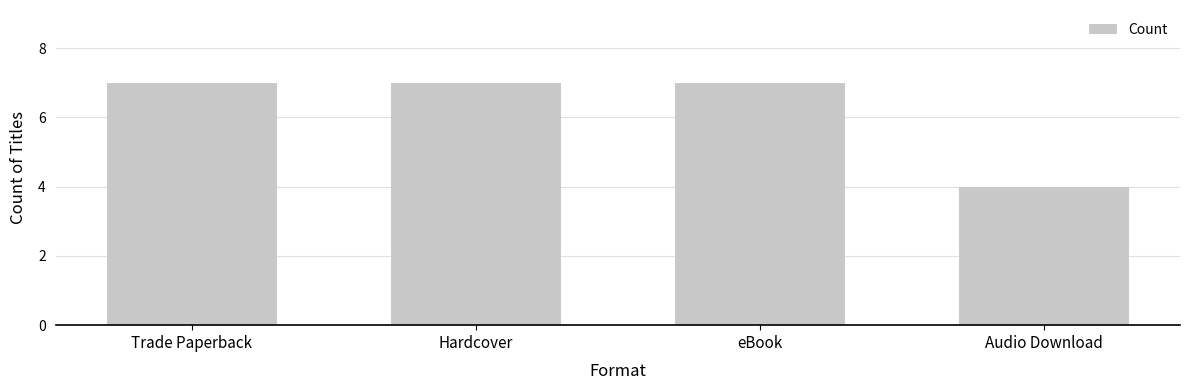

What is the sum of all values?

25